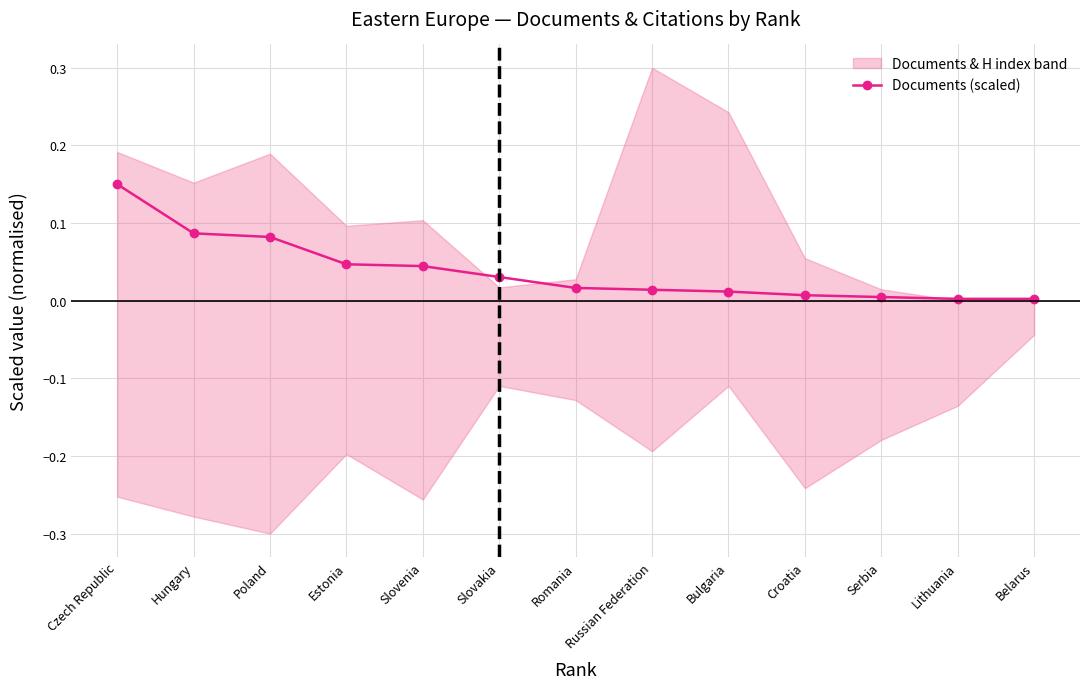

Which label corresponds to the largest value in the chart?

Czech Republic